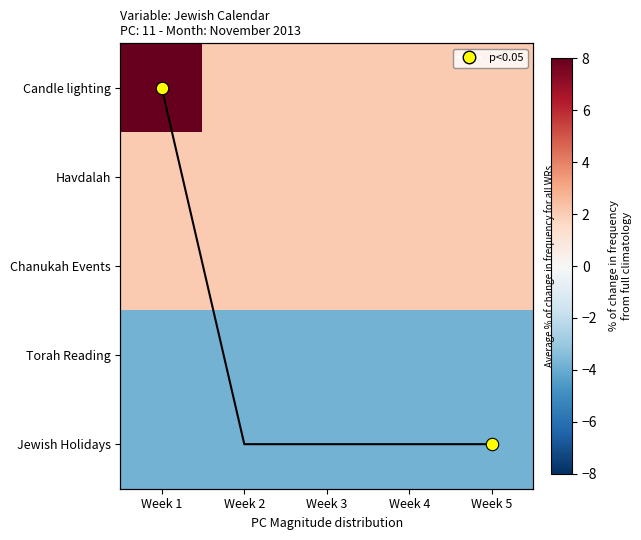

Which category has the highest value in the Chanukah Events series?

Week 1